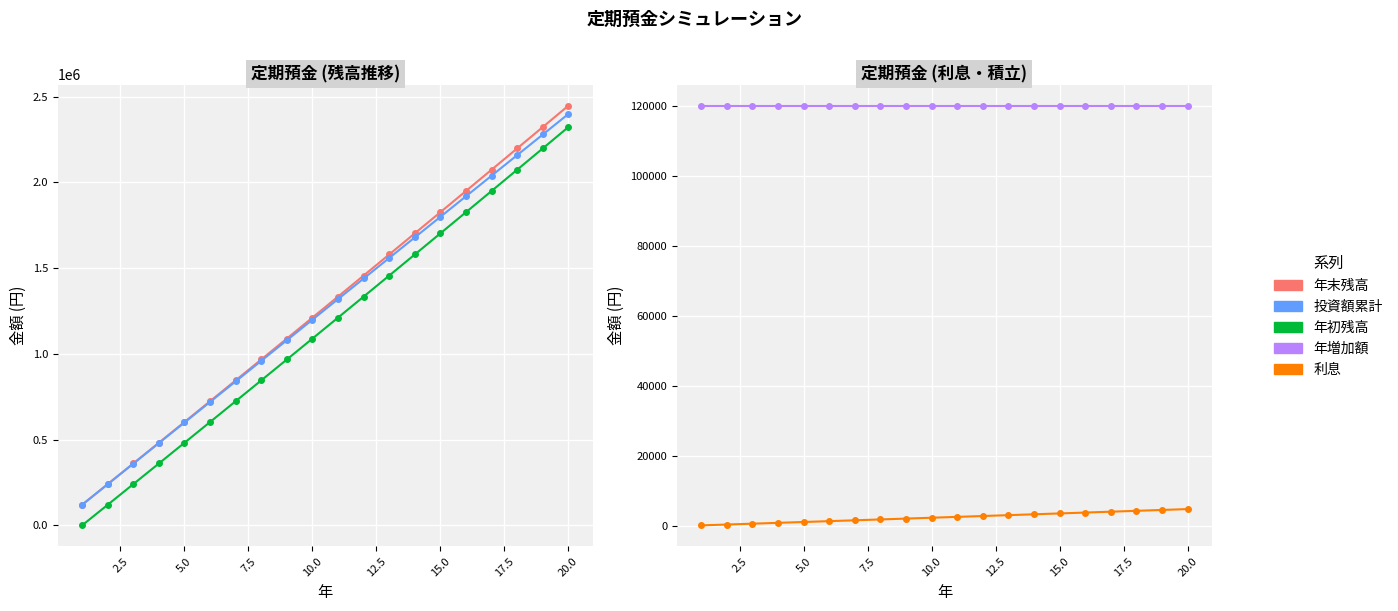

Which series has the largest total across all categories?

年末残高